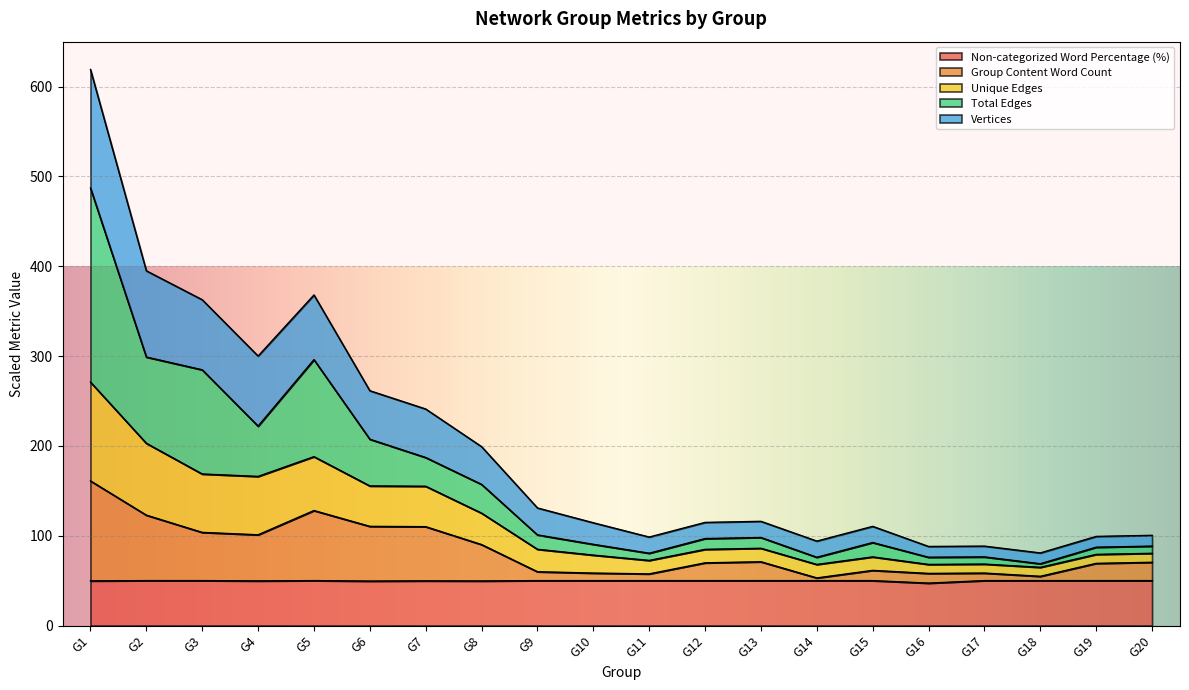

The Group Content Word Count series shows 86.0 at G11. True or false?

False